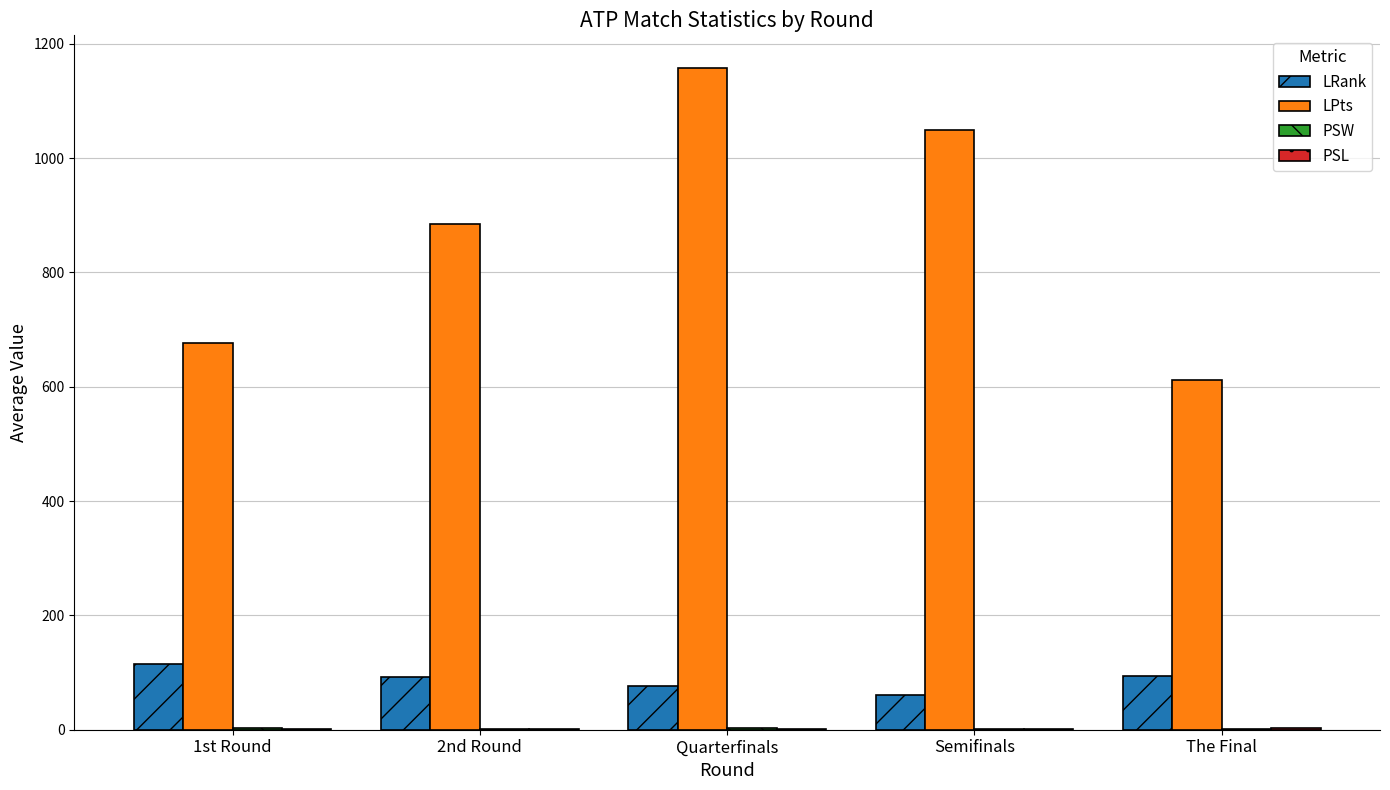

What is the average value of the LPts series?

875.9